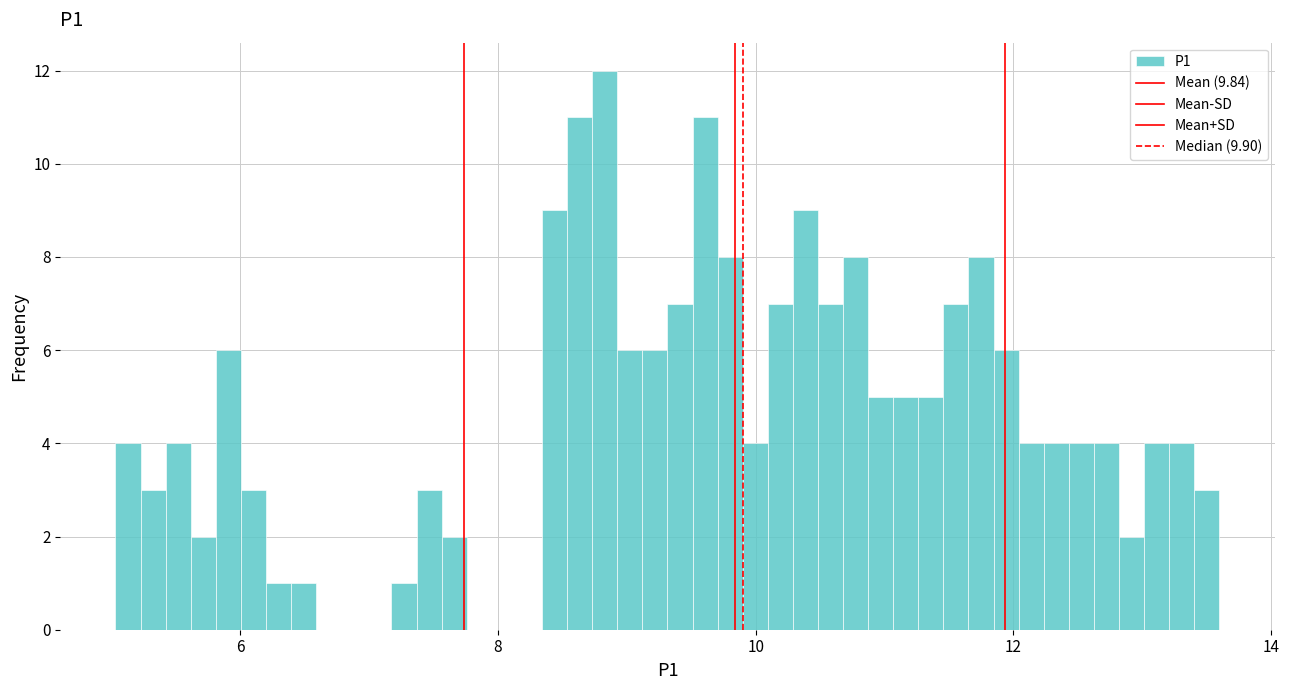

Around what value on the x-axis is the tallest bar? Give the approximate position of its centre, as read against the axis.

8.8